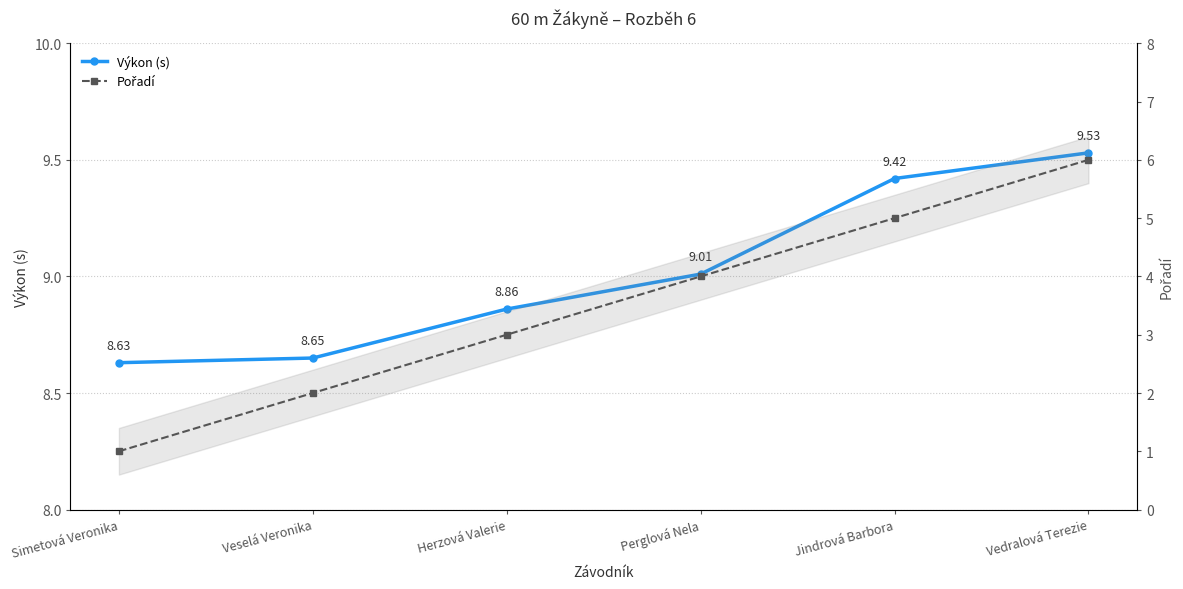

True or false: Výkon (s) and Pořadí intersect in this chart.

False